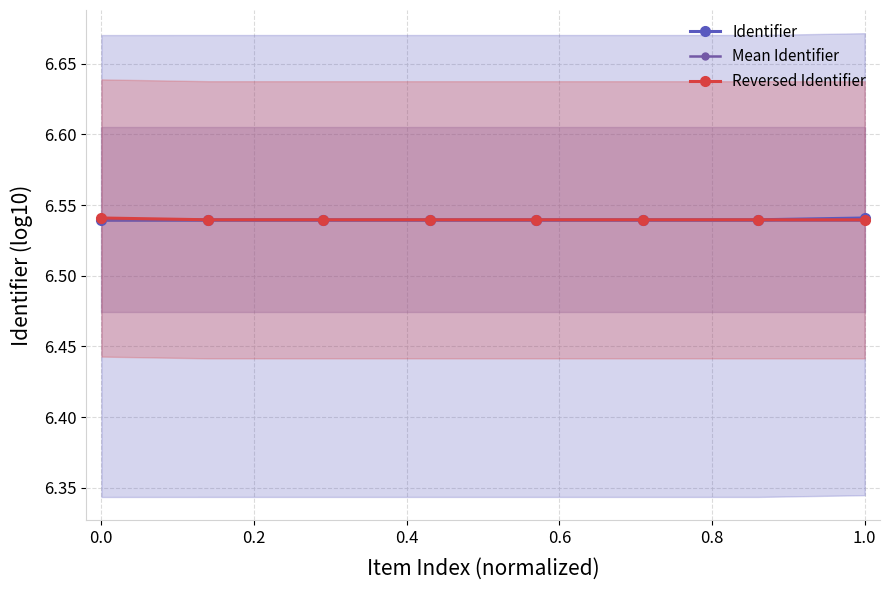

What is the maximum value shown in the chart?

6.5